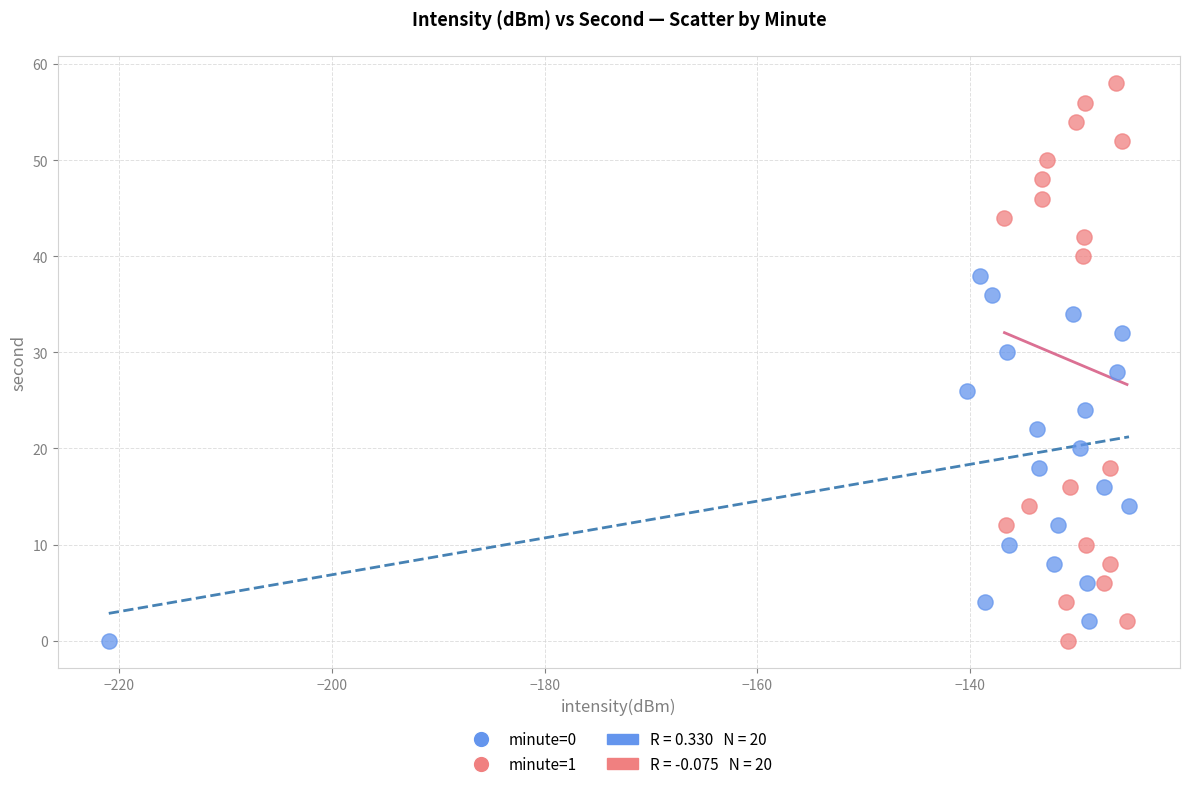

Which series contains the highest Y value?

minute=1